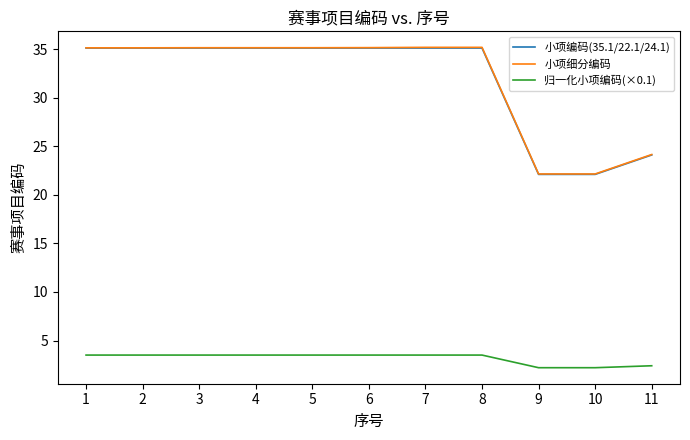

Is the value of 小项细分编码 at 9 greater than the value of 归一化小项编码(×0.1) at 10?

Yes